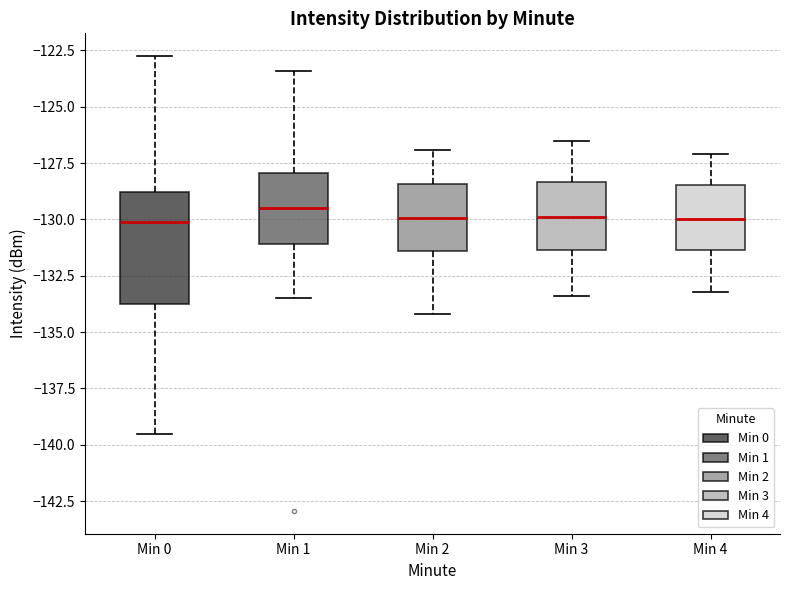

Where does the lower whisker of the box for Min 4 end on the y-axis? The values are not printed on the chart, so give them approximately, as read against the axis.

-133.0